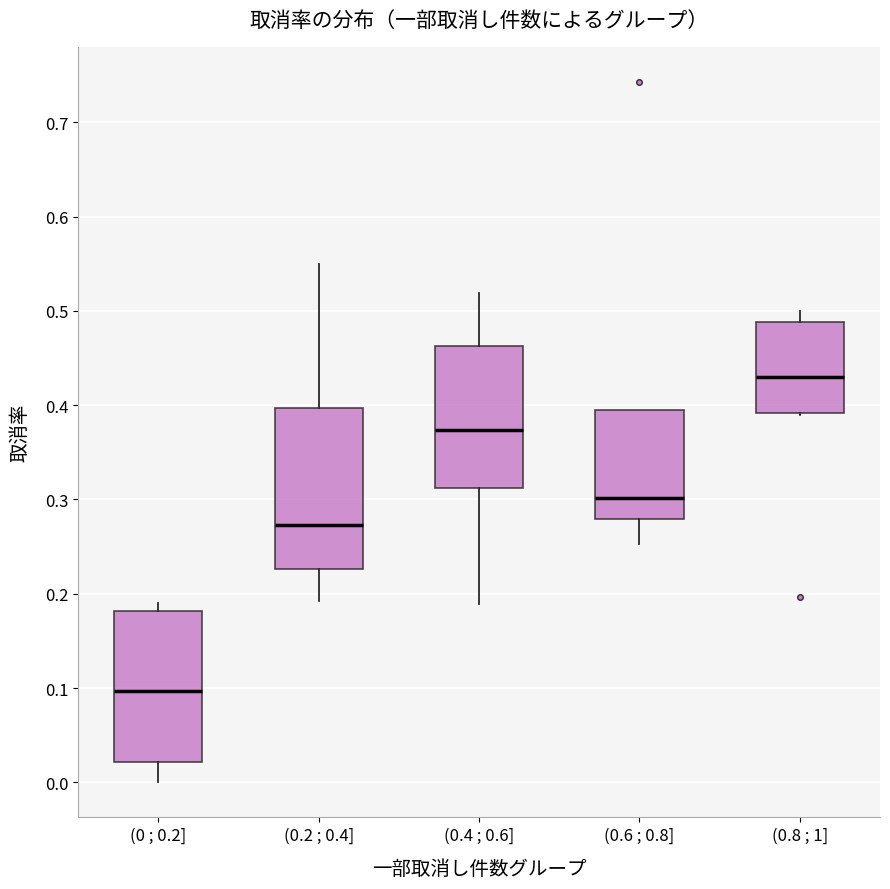

Where does the upper whisker of the box for (0.8 ; 1] end on the y-axis? The values are not printed on the chart, so give them approximately, as read against the axis.

0.50